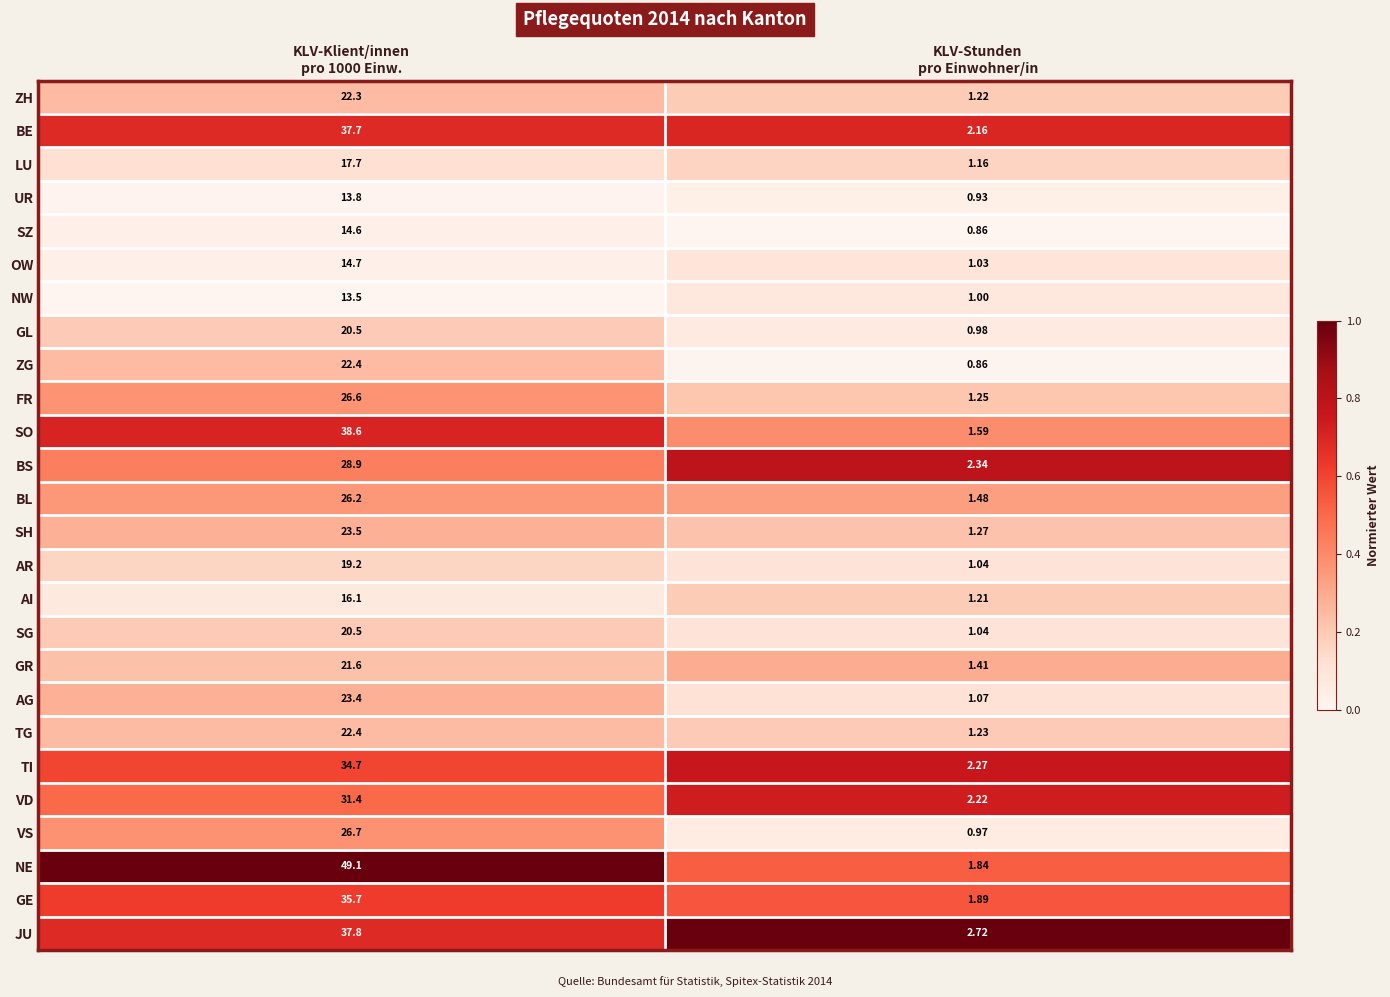

Which series has the widest spread of values?

NE